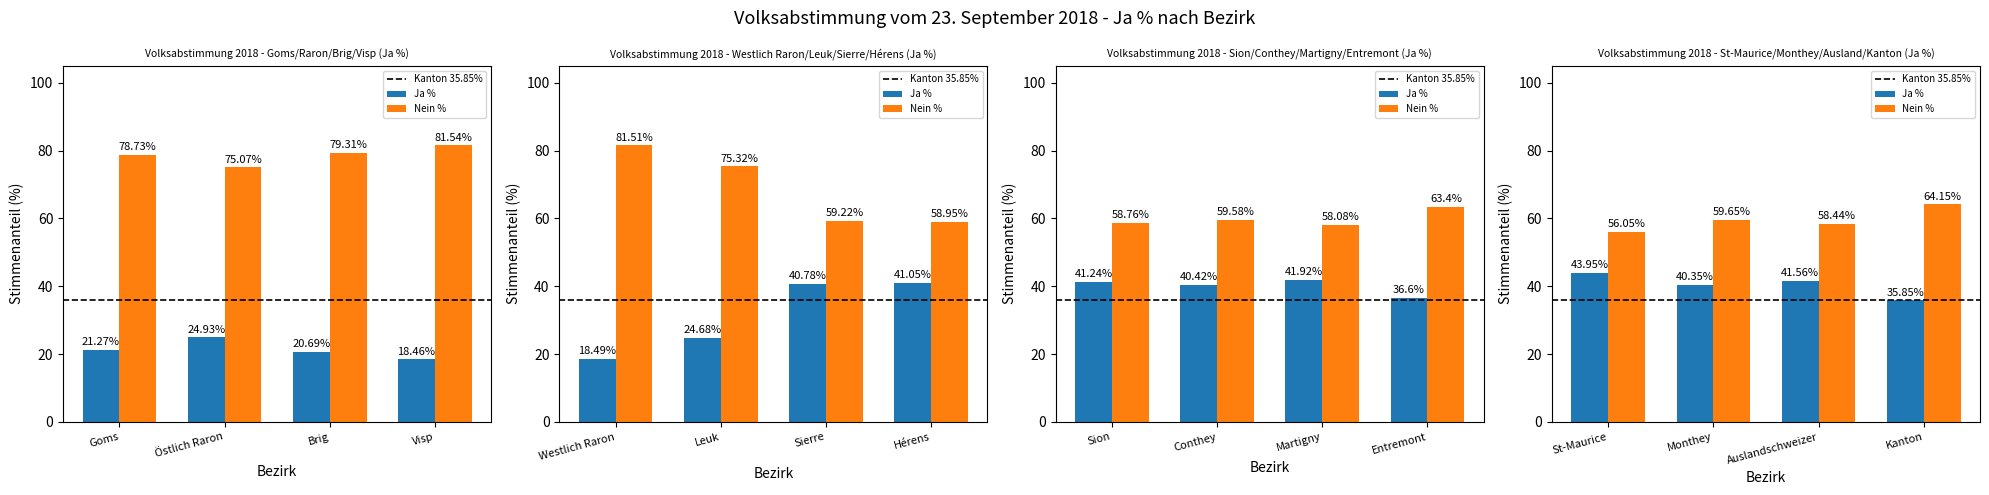

What is the label of the 9th bar from the left?

Sion